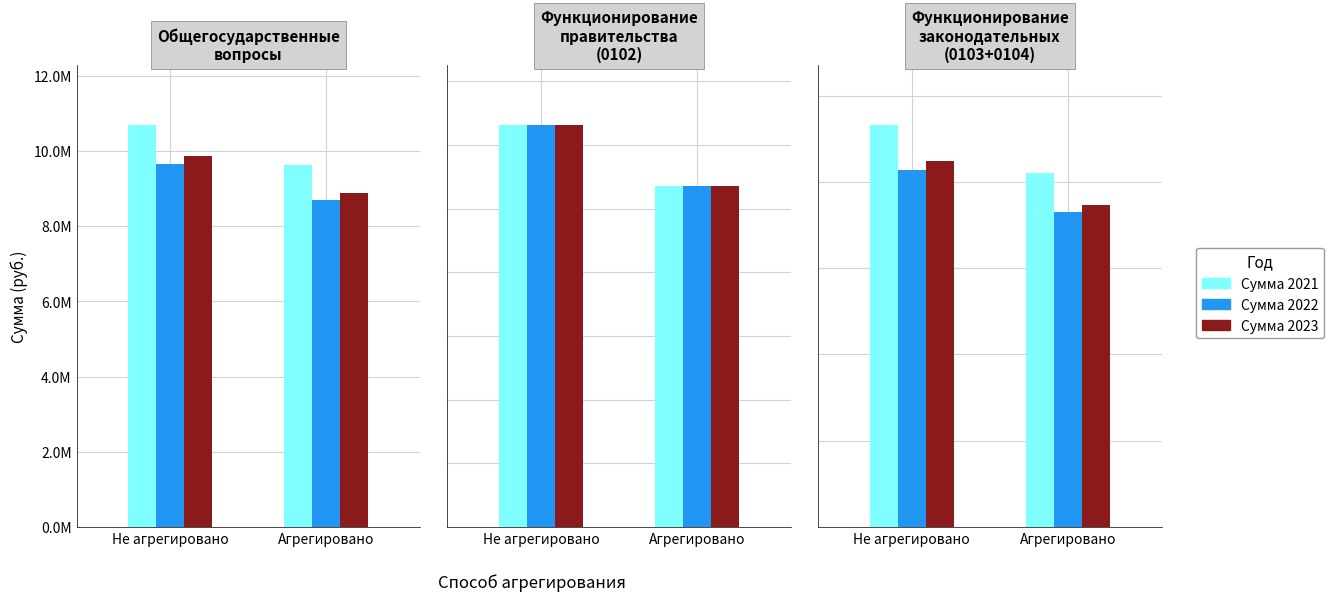

Read the Сумма 2023 value at Не агрегировано.

8494942.6